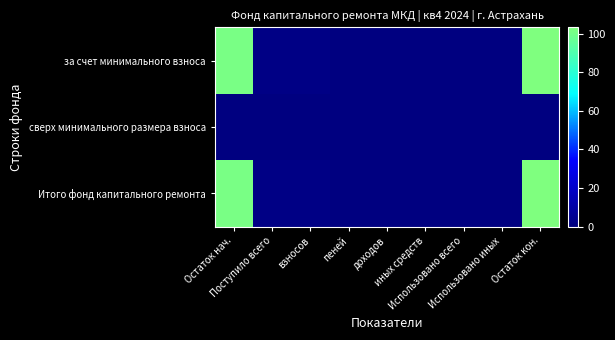

Which category has the lowest value across all series?

пеней